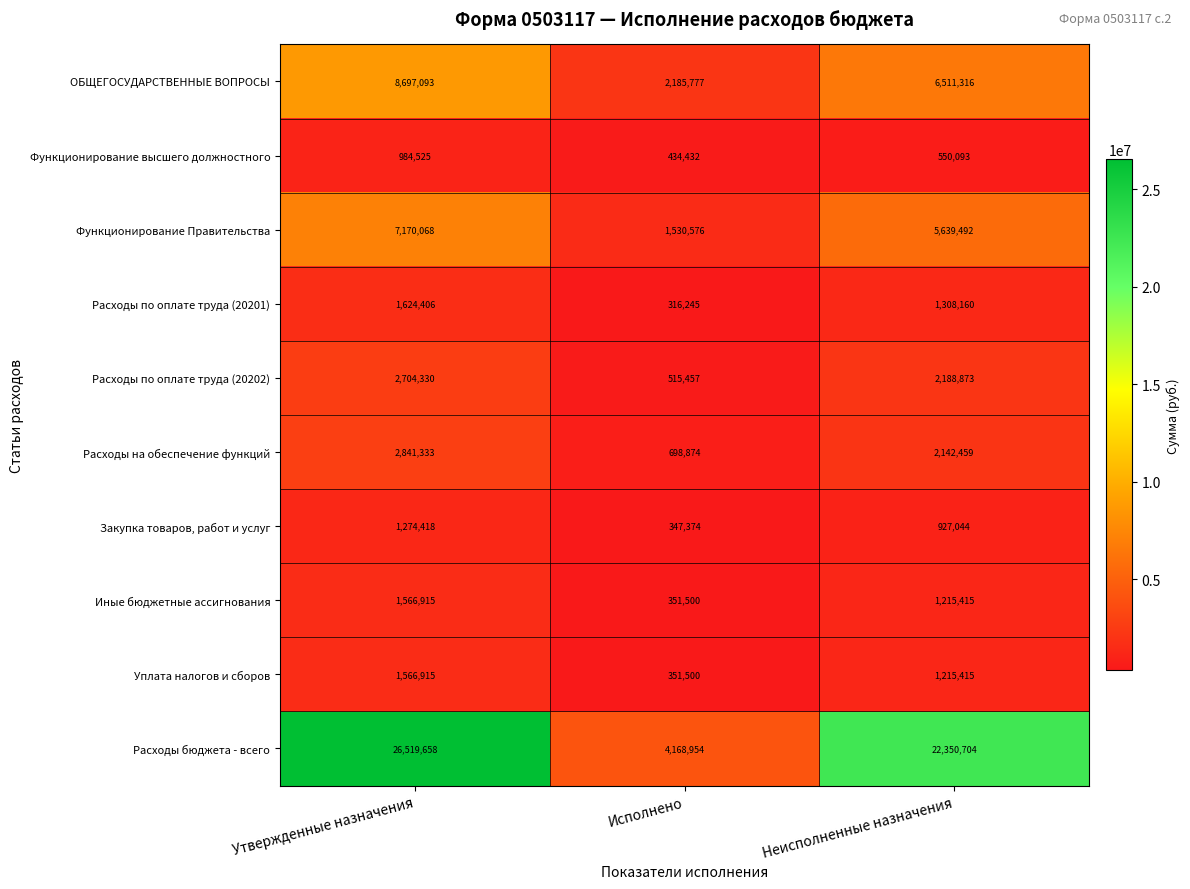

Reading left to right, list all the values displayed in this chart.

ОБЩЕГОСУДАРСТВЕННЫЕ ВОПРОСЫ: Утвержденные назначения=8697093	Исполнено=2185777	Неисполненные назначения=6511316
Функционирование высшего должностного: Утвержденные назначения=984525	Исполнено=434432	Неисполненные назначения=550093
Функционирование Правительства: Утвержденные назначения=7170068	Исполнено=1530576	Неисполненные назначения=5639492
Расходы по оплате труда (20201): Утвержденные назначения=1624406	Исполнено=316245	Неисполненные назначения=1308160
Расходы по оплате труда (20202): Утвержденные назначения=2704330	Исполнено=515457	Неисполненные назначения=2188873
Расходы на обеспечение функций: Утвержденные назначения=2841333	Исполнено=698874	Неисполненные назначения=2142459
Закупка товаров, работ и услуг: Утвержденные назначения=1274418	Исполнено=347374	Неисполненные назначения=927044
Иные бюджетные ассигнования: Утвержденные назначения=1566915	Исполнено=351500	Неисполненные назначения=1215415
Уплата налогов и сборов: Утвержденные назначения=1566915	Исполнено=351500	Неисполненные назначения=1215415
Расходы бюджета - всего: Утвержденные назначения=26519658	Исполнено=4168954	Неисполненные назначения=22350704